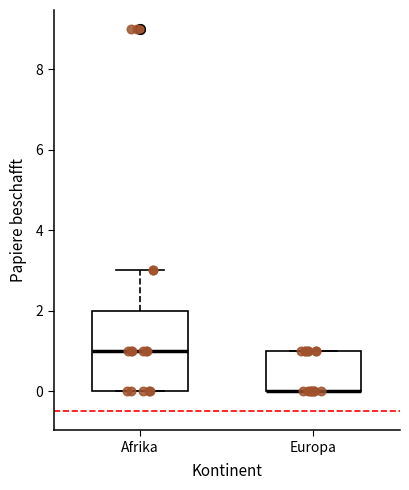

Where does the median line of the box for Afrika sit on the y-axis? The values are not printed on the chart, so give them approximately, as read against the axis.

1